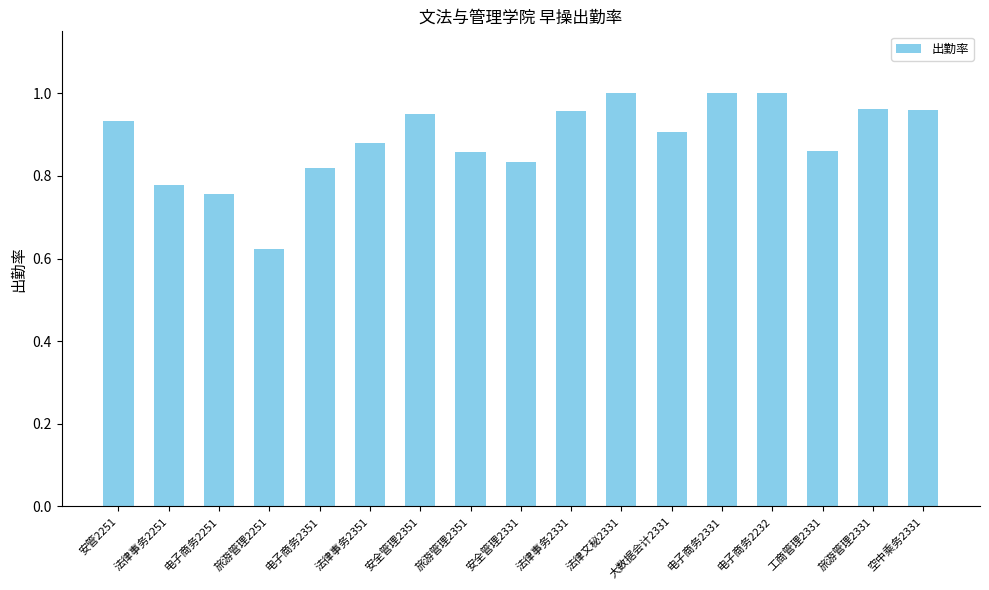

The chart shows a value of 0.3 at 电子商务2351. True or false?

False